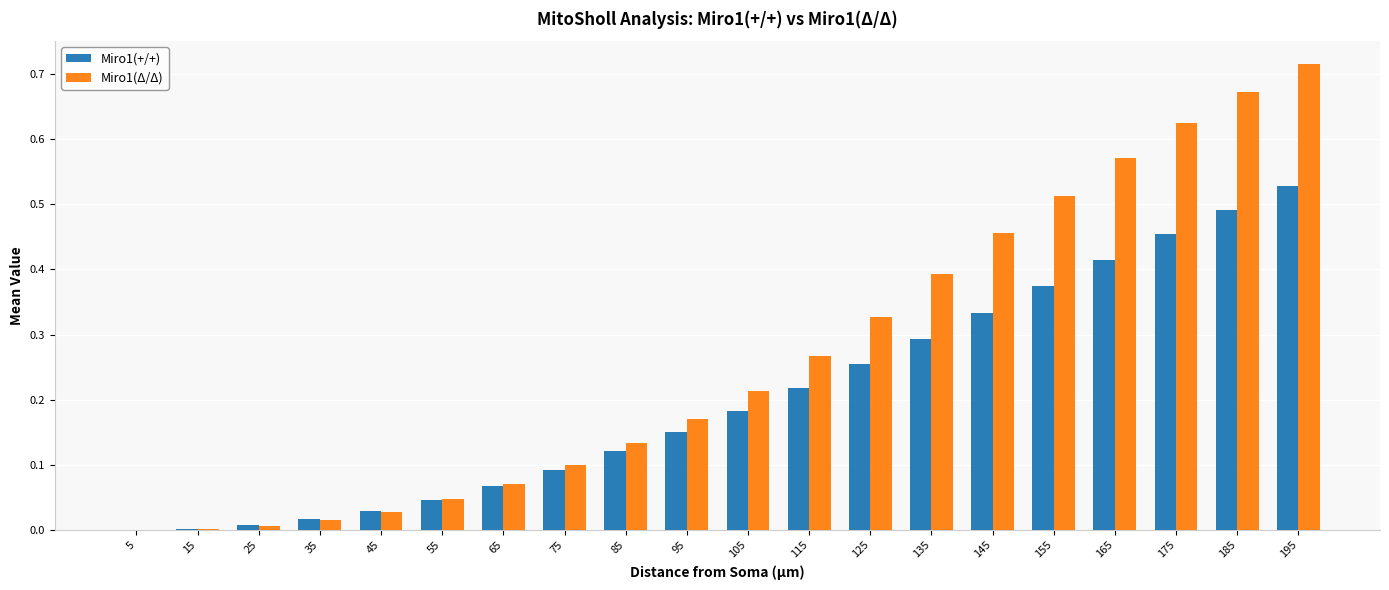

Which series changed the most between 165 and 185?

Miro1(Δ/Δ)